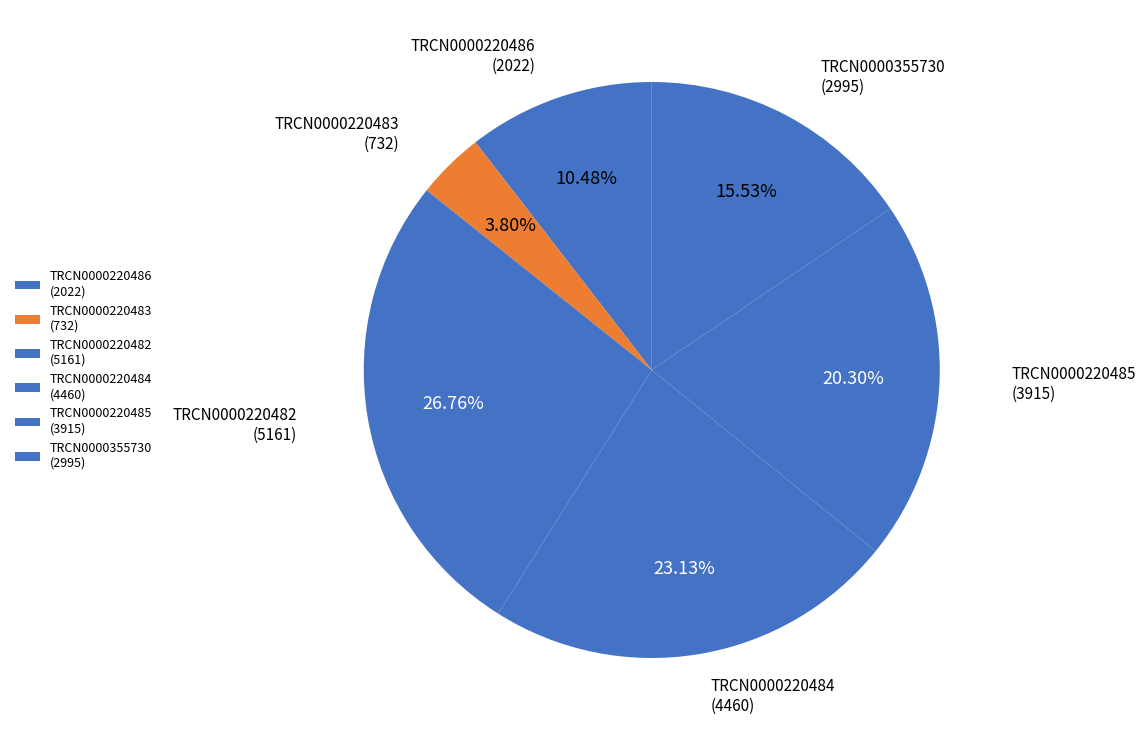

What is the smallest slice in the pie chart?

TRCN0000220483